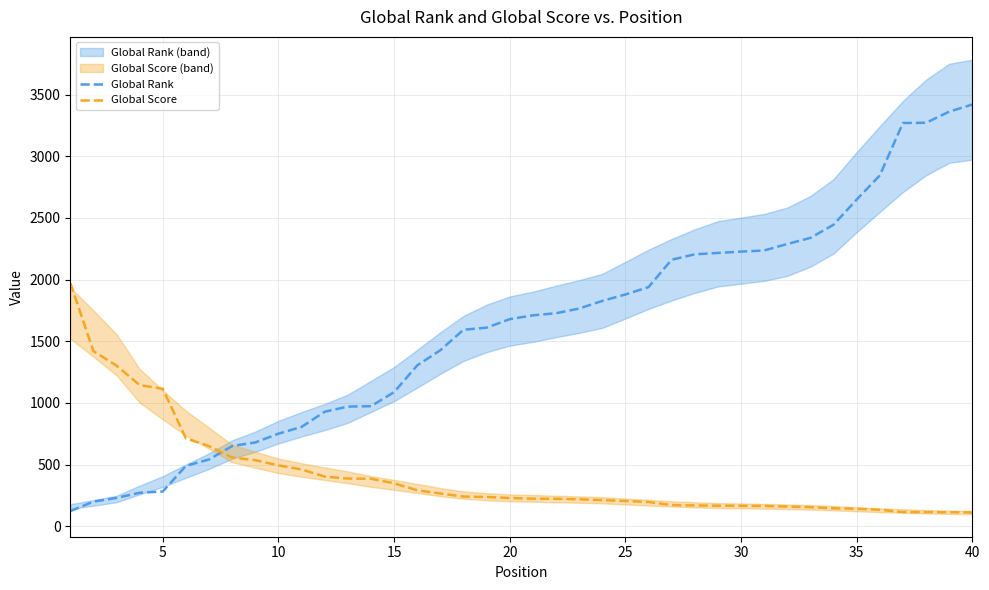

How many times do Global Rank and Global Score cross each other?

1